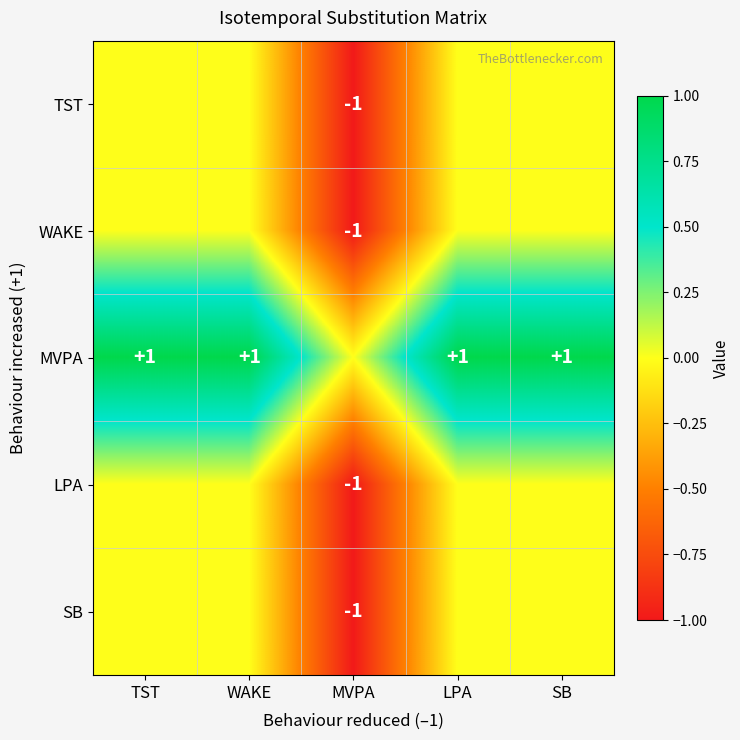

At how many categories does at least one series exceed 0?

4